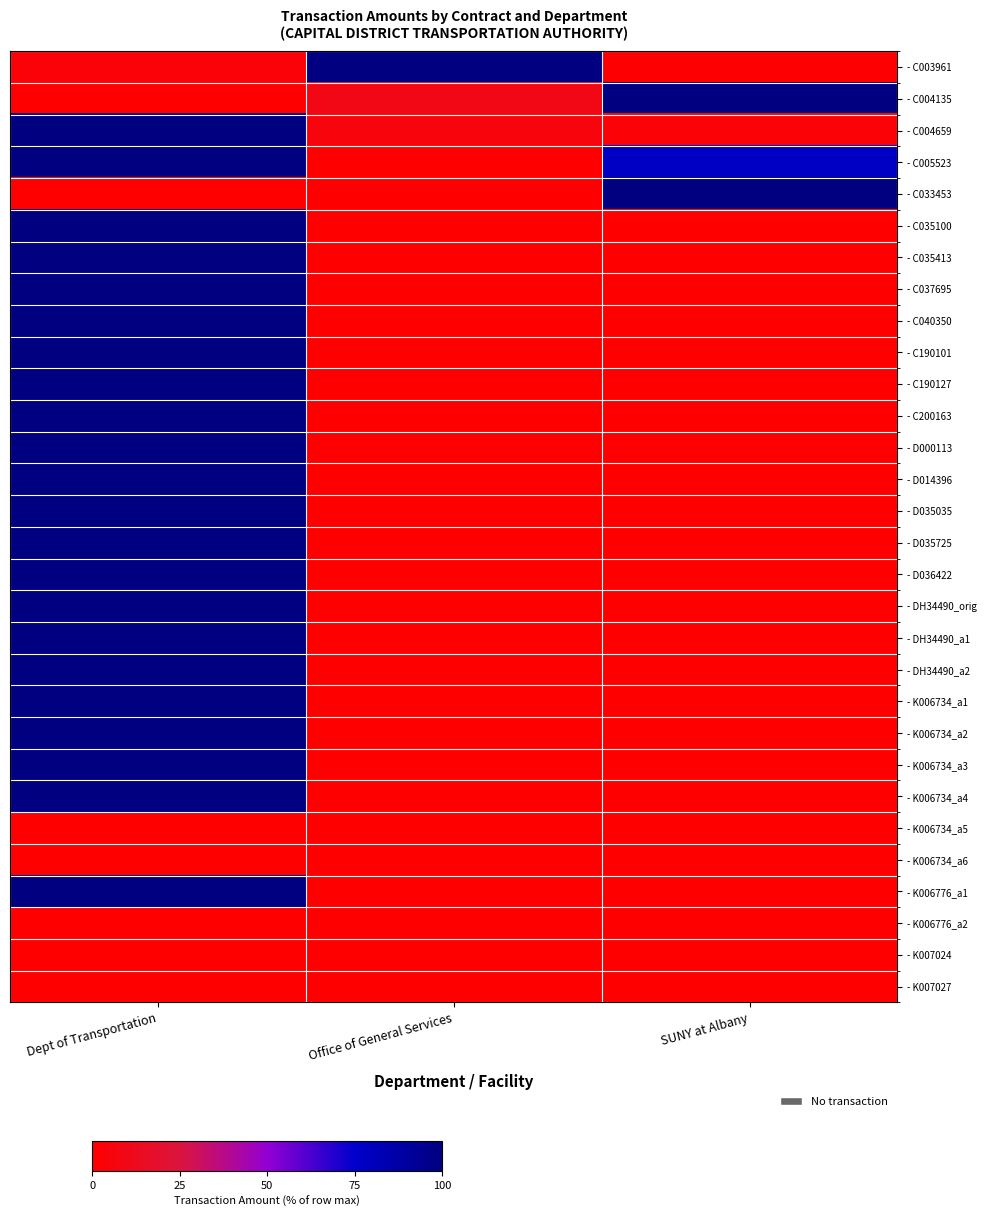

Rank the series by their maximum value, from highest to lowest.

- C003961, - C004135, - C004659, - C005523, - C033453, - C035100, - C035413, - C037695, - C040350, - C190101, - C190127, - C200163, - D000113, - D014396, - D035035, - D035725, - D036422, - DH34490_orig, - DH34490_a1, - DH34490_a2, - K006734_a1, - K006734_a2, - K006734_a3, - K006734_a4, - K006776_a1, - K006734_a5, - K006734_a6, - K006776_a2, - K007024, - K007027